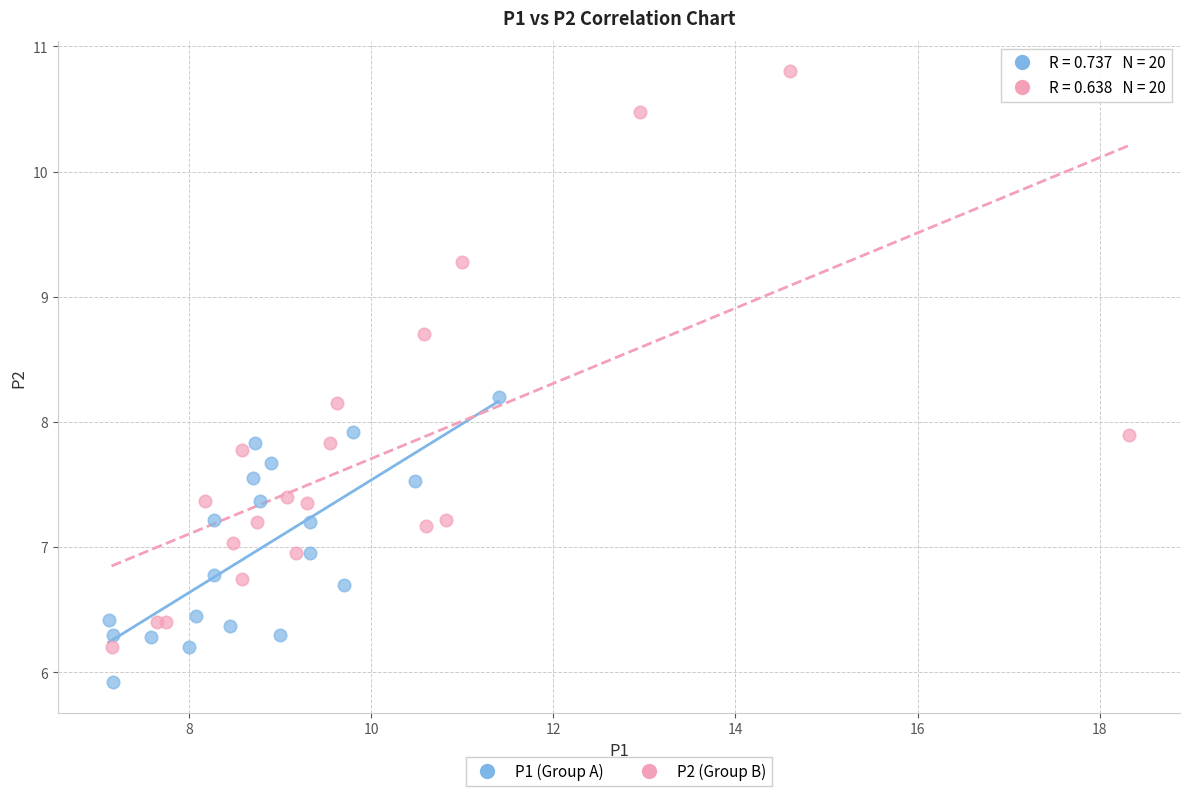

Which series has the widest spread of Y values?

P2 (Group B)